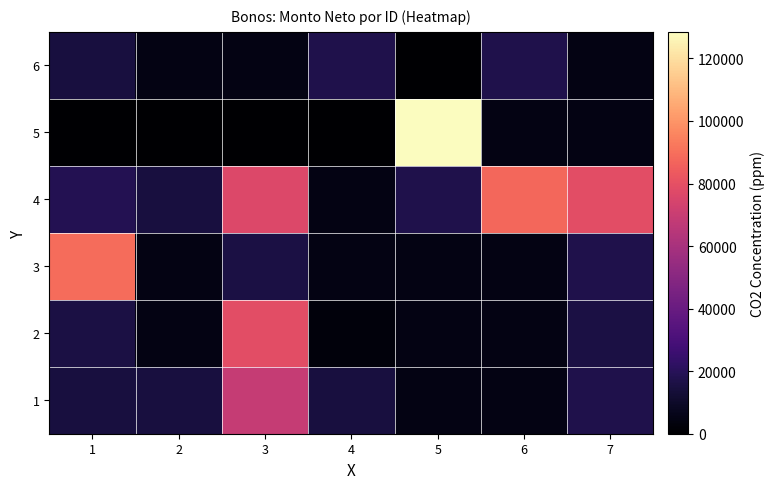

What is the spread (max minus min) of values at 6?

82867.5